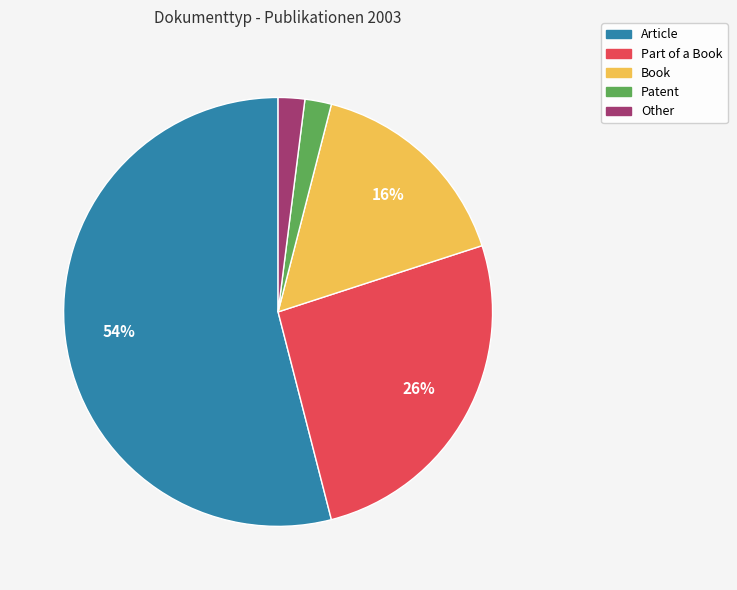

Which slice is the largest?

Article